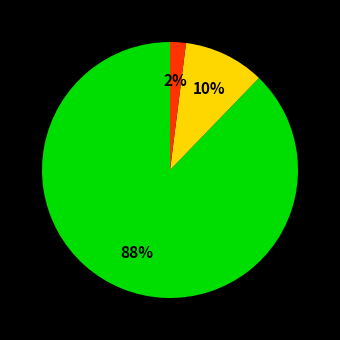

To the nearest percent, what is the difference between the largest and smallest slice percentages?

86%